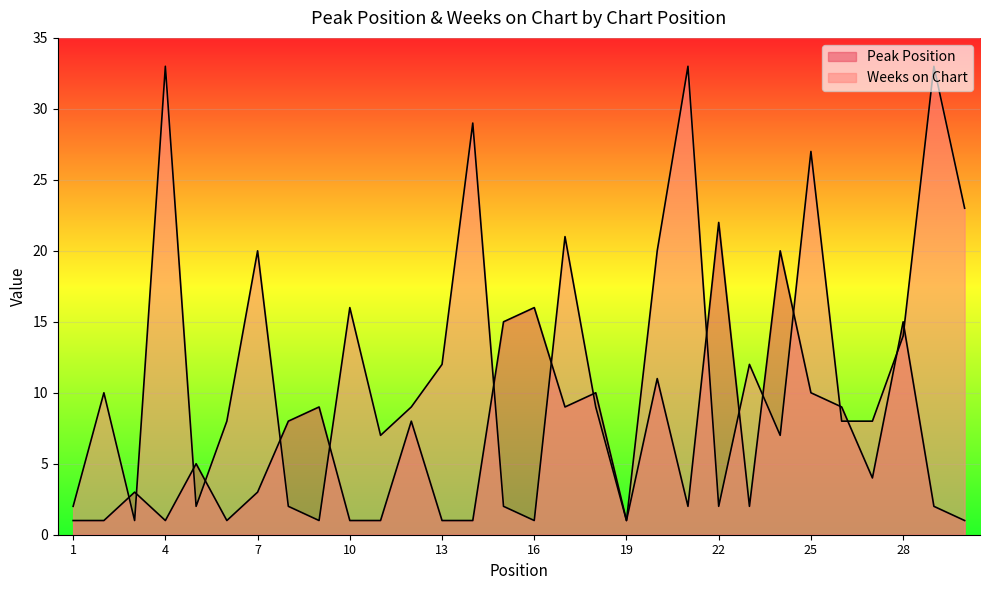

In Peak Position, how many points are higher than both neighbors (excluding endpoints)?

10